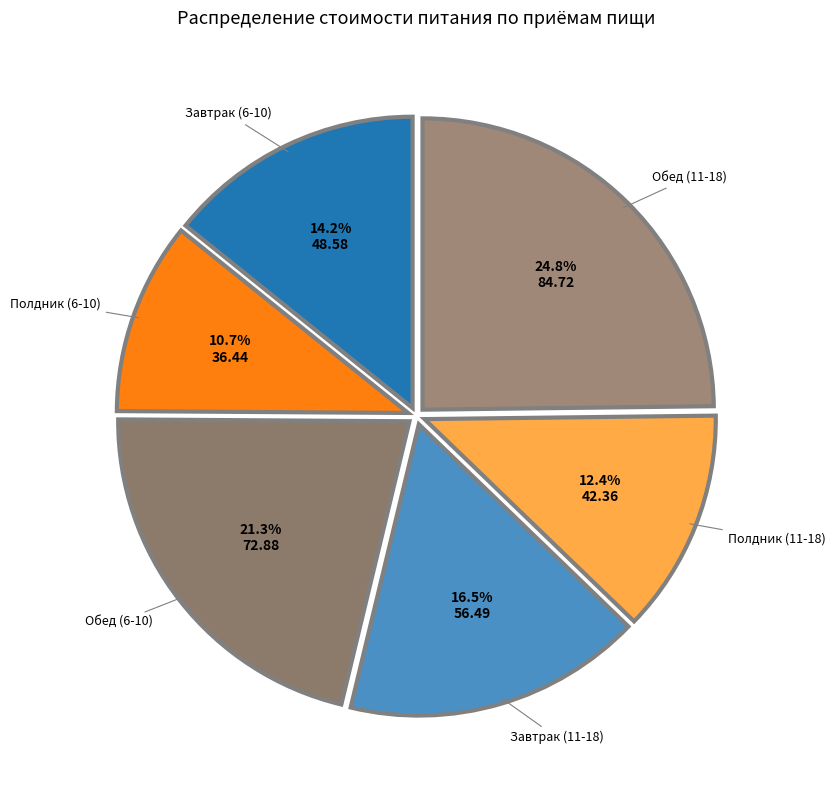

Count the number of slices in the pie.

6